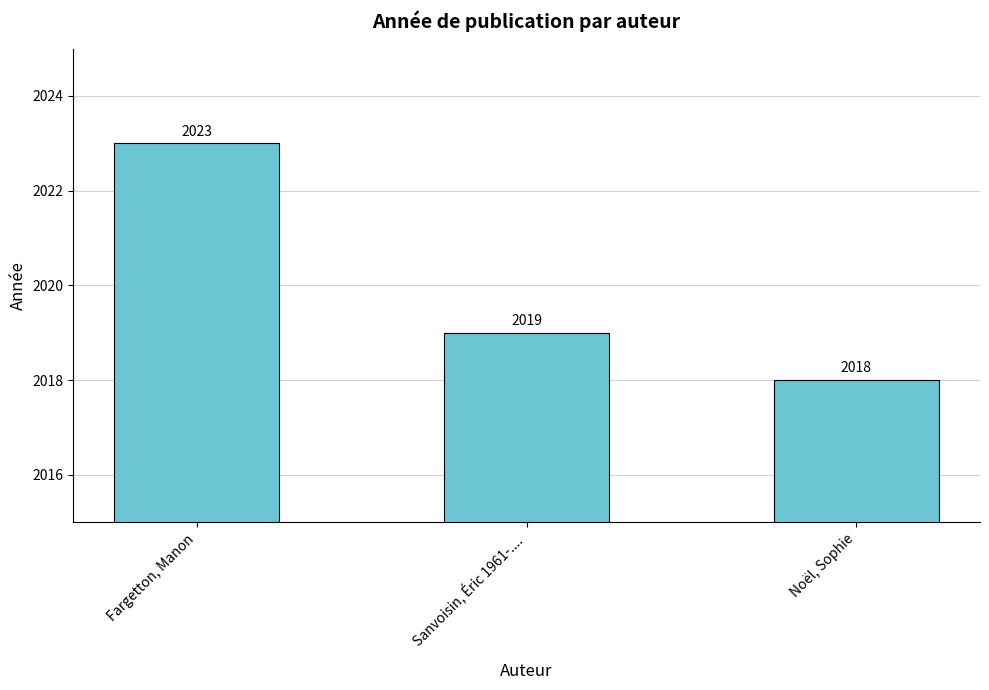

At which category does the chart reach its minimum across all series?

Noël, Sophie